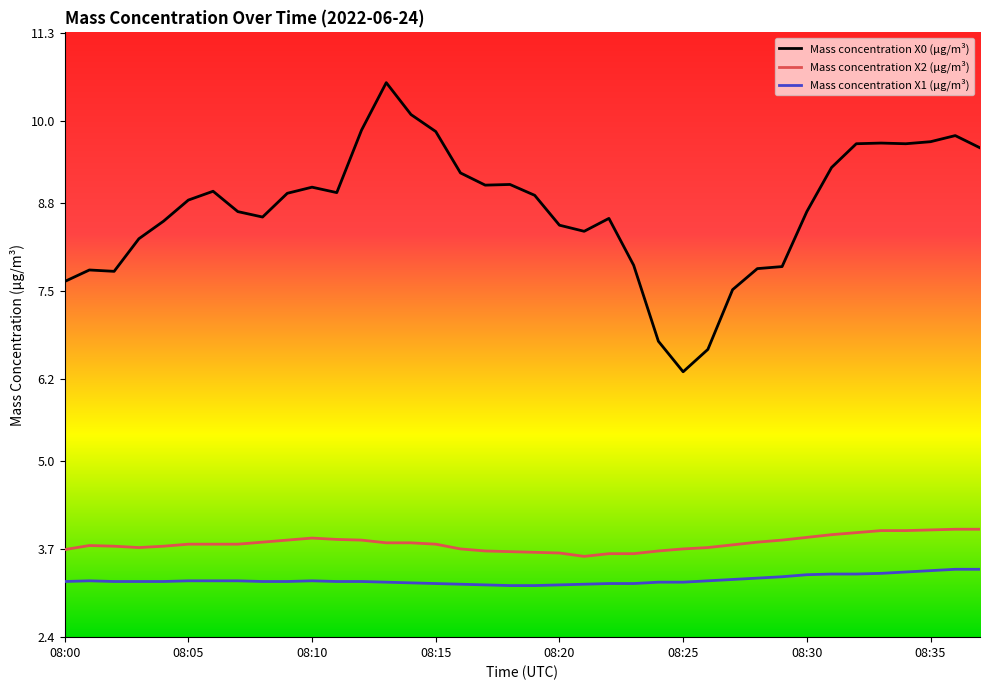

Rank the series by their maximum value, from highest to lowest.

Mass concentration X0 (μg/m³), Mass concentration X2 (μg/m³), Mass concentration X1 (μg/m³)